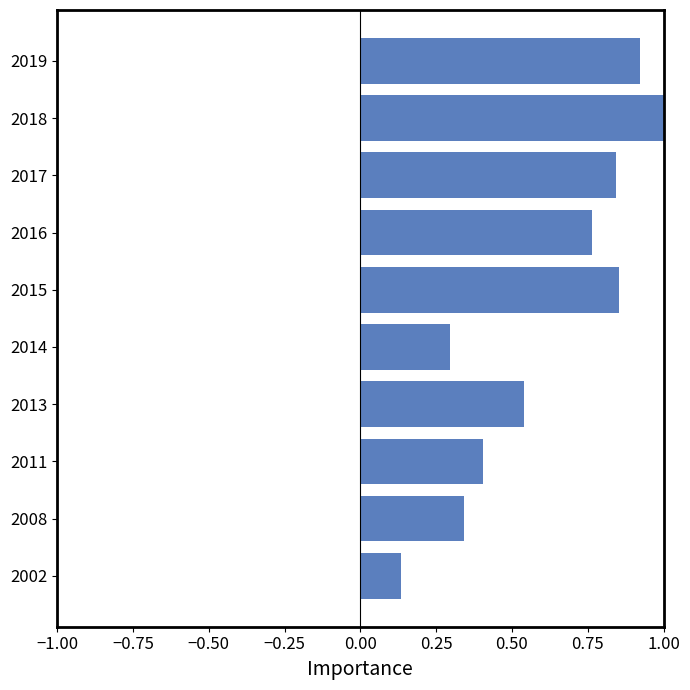

Is it true that the value at 2018 is 1.7?

False